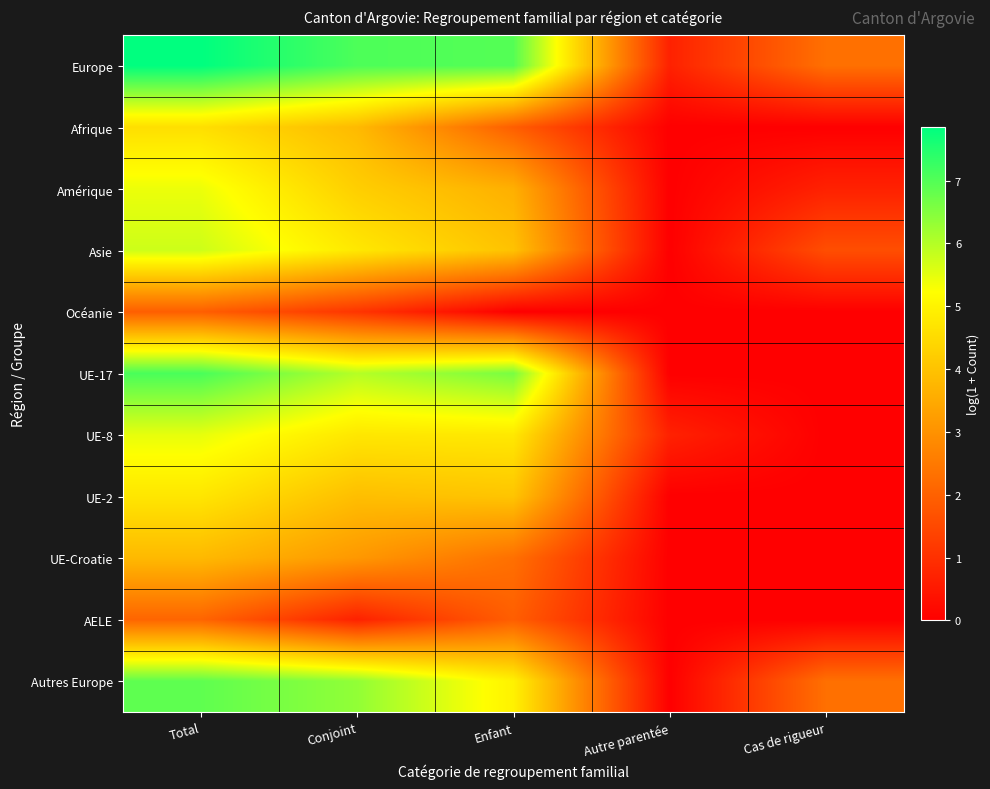

At Conjoint, list the series in order from smallest to largest.

AELE, Océanie, UE-Croatie, Afrique, UE-2, Amérique, UE-8, Asie, UE-17, Autres Europe, Europe